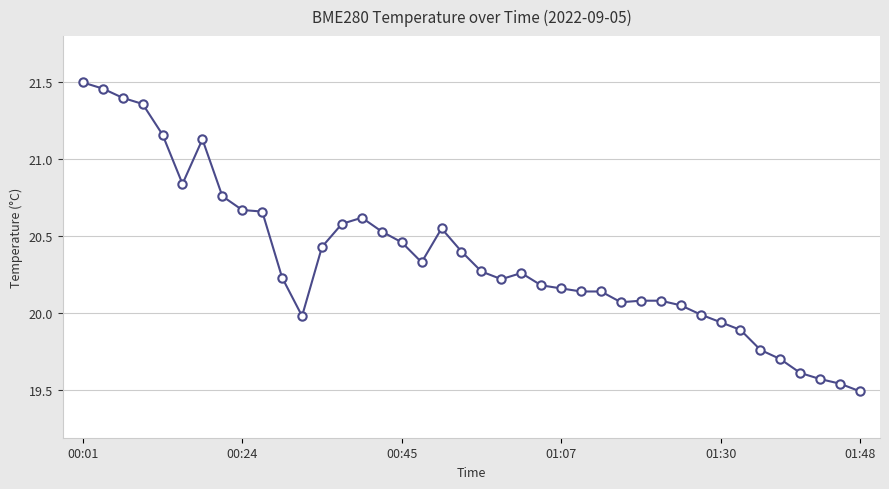

What is the difference between the second highest and second lowest values?

1.9